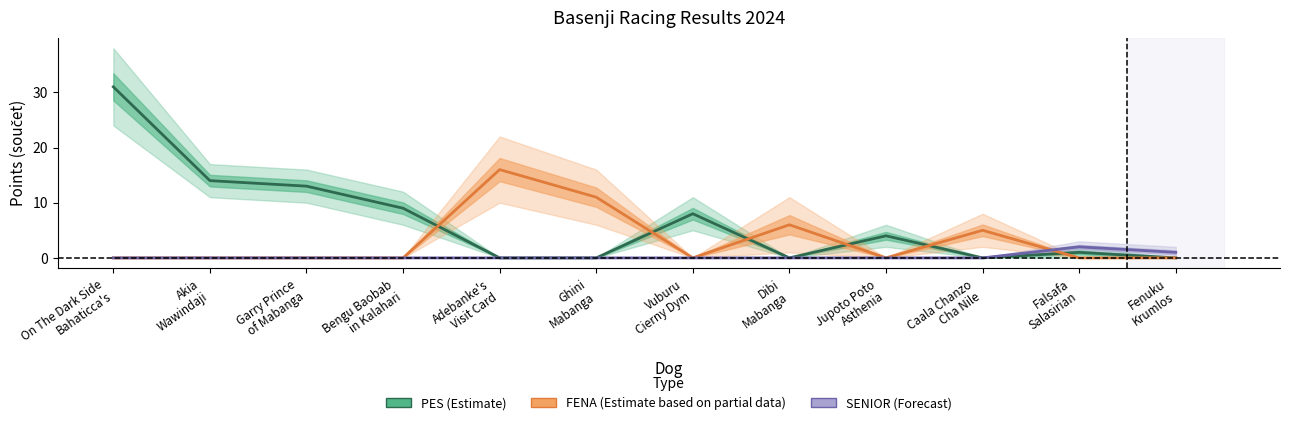

What is the difference between the highest and lowest values at Garry Prince
of Mabanga?

13